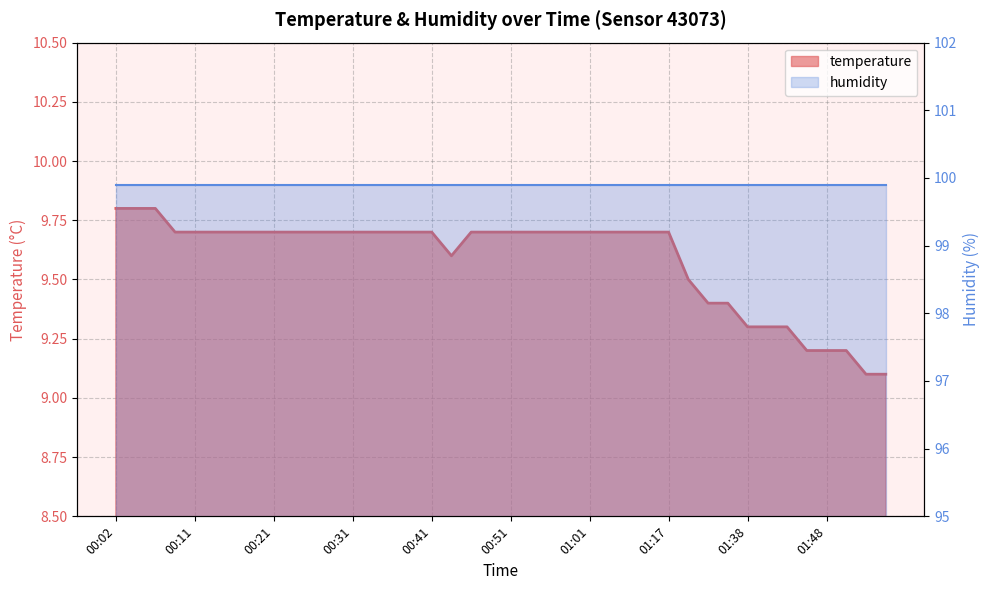

What position from the right is 00:38?

25